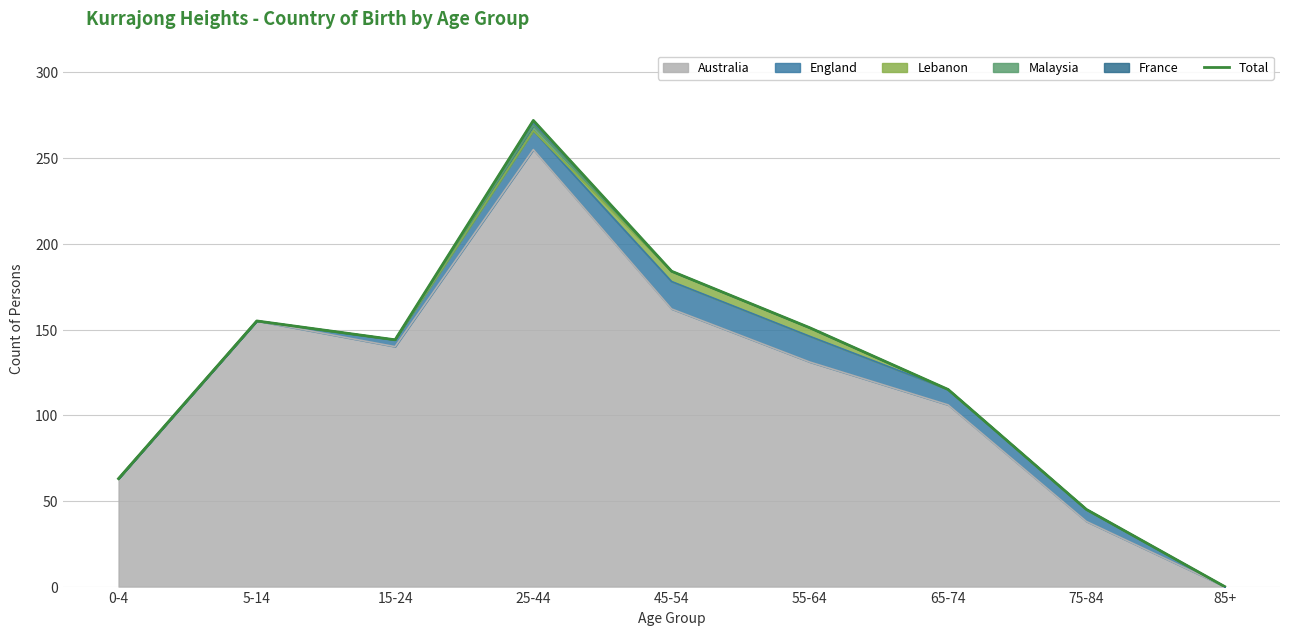

What is the label of the 6th point from the right?

25-44